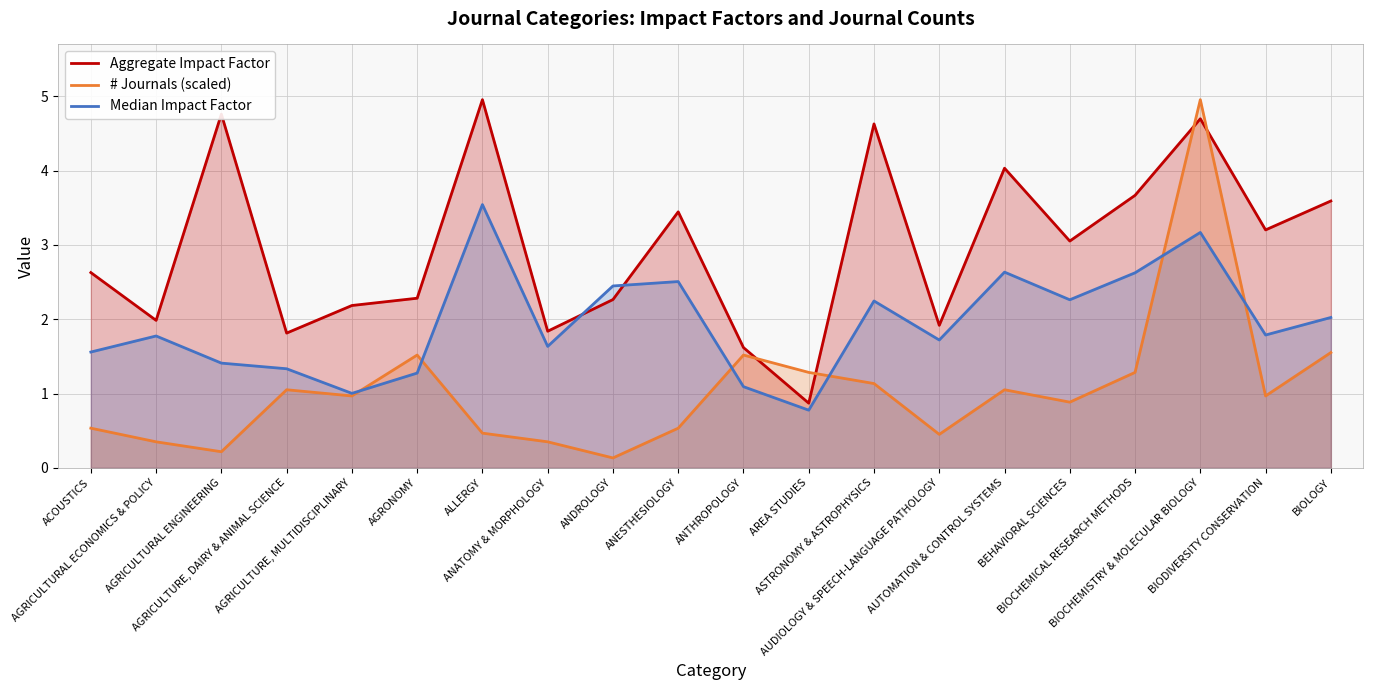

List the labels in order of Median Impact Factor value, smallest first.

AREA STUDIES, AGRICULTURE, MULTIDISCIPLINARY, ANTHROPOLOGY, AGRONOMY, AGRICULTURE, DAIRY & ANIMAL SCIENCE, AGRICULTURAL ENGINEERING, ACOUSTICS, ANATOMY & MORPHOLOGY, AUDIOLOGY & SPEECH-LANGUAGE PATHOLOGY, AGRICULTURAL ECONOMICS & POLICY, BIODIVERSITY CONSERVATION, BIOLOGY, ASTRONOMY & ASTROPHYSICS, BEHAVIORAL SCIENCES, ANDROLOGY, ANESTHESIOLOGY, BIOCHEMICAL RESEARCH METHODS, AUTOMATION & CONTROL SYSTEMS, BIOCHEMISTRY & MOLECULAR BIOLOGY, ALLERGY